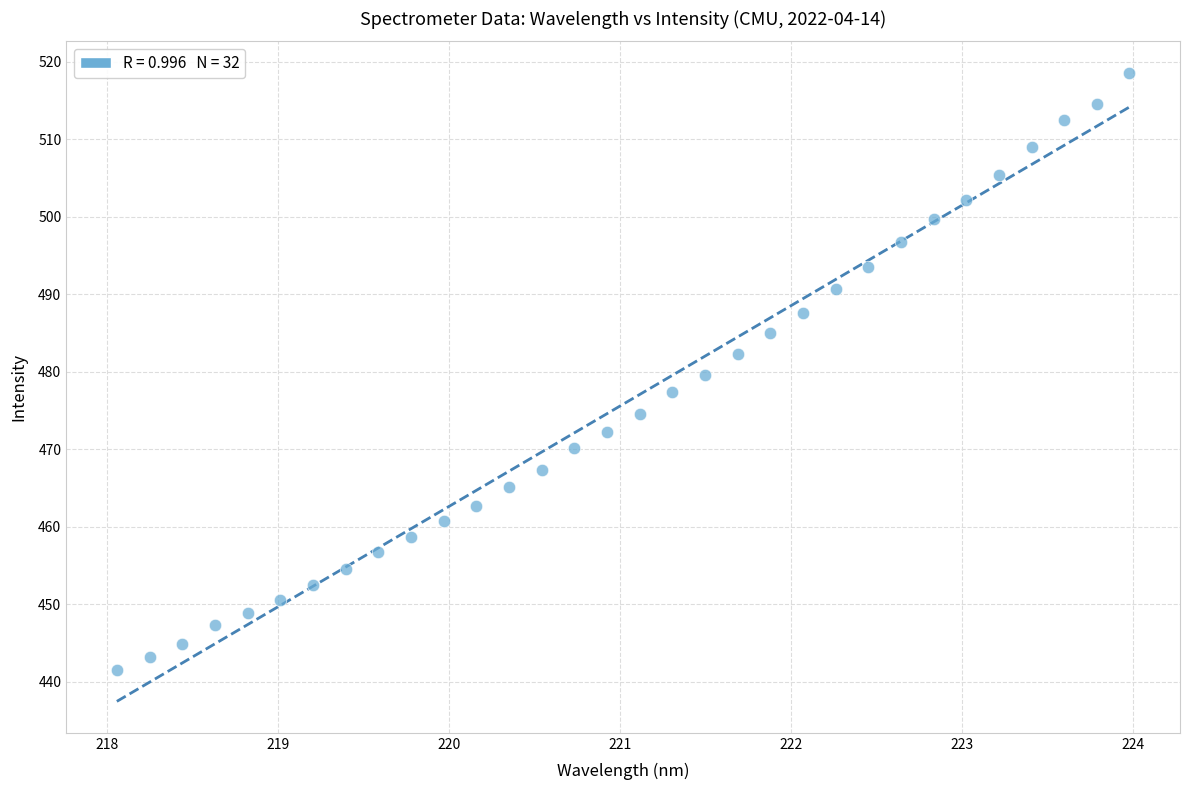

What is the range of X values (max minus min)?

5.9